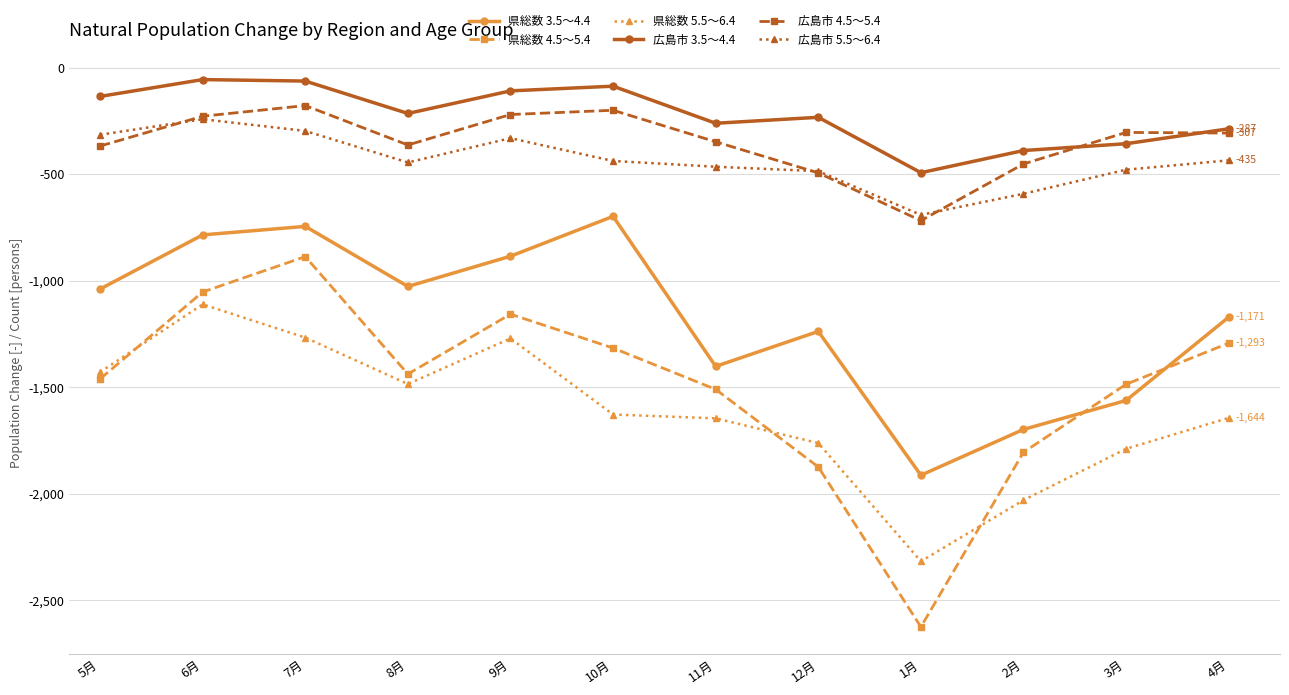

True or false: 県総数 3.5～4.4 has more than 1 points higher than both neighbors.

True